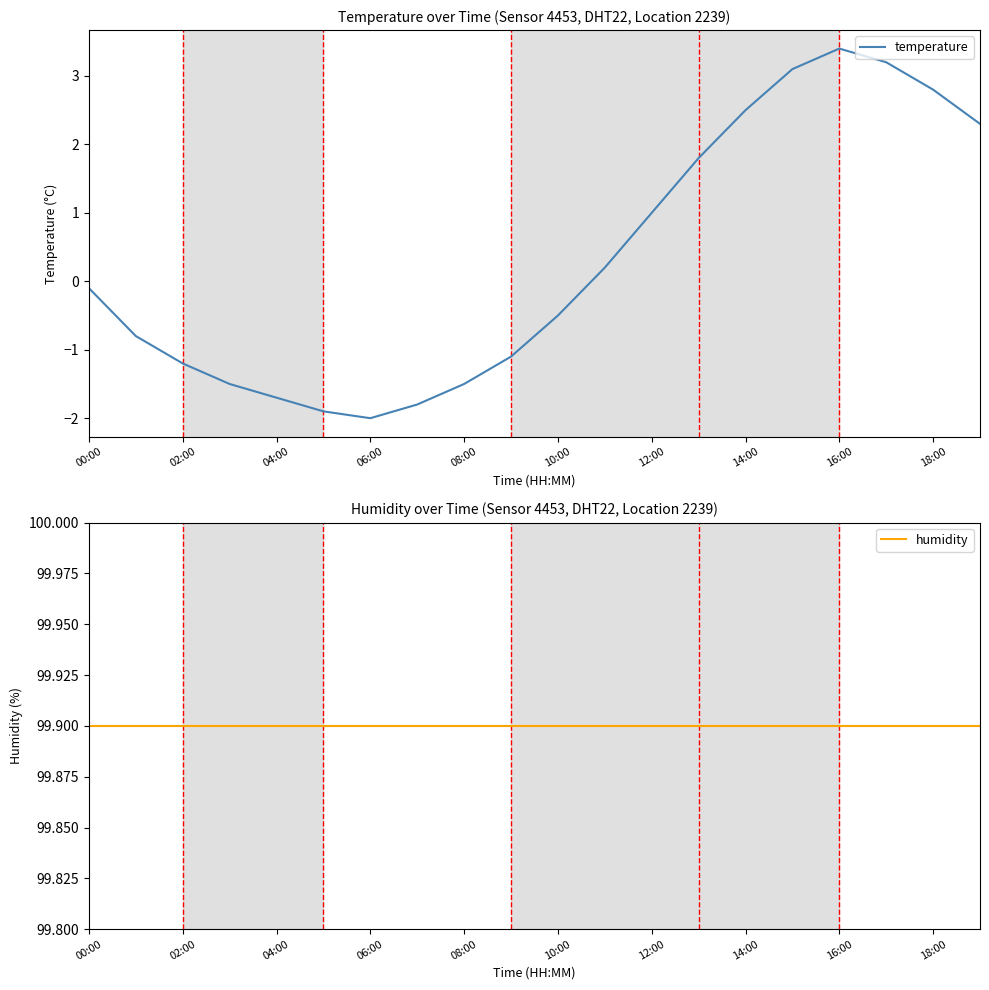

What is the lowest value of the humidity series?

99.9